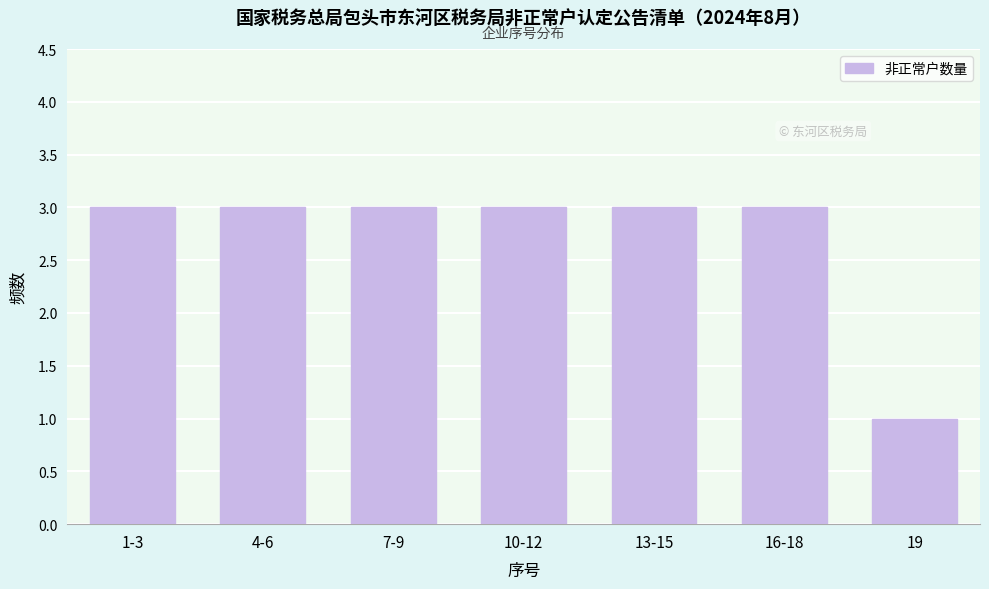

Reading left to right, list all the values displayed in this chart.

3	3	3	3	3	3	1